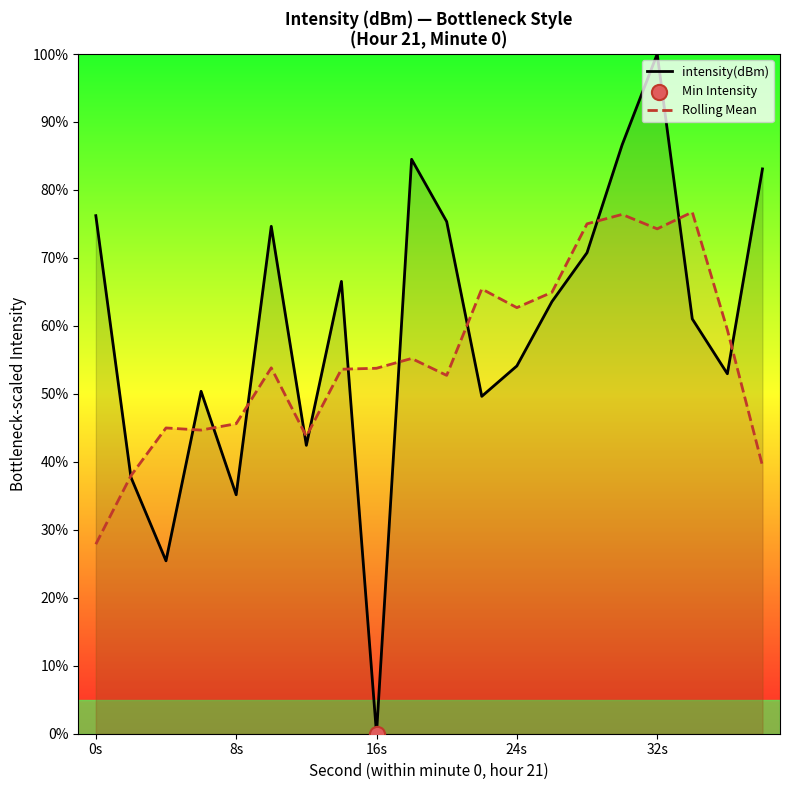

Which series has the widest spread of Y values?

intensity(dBm)